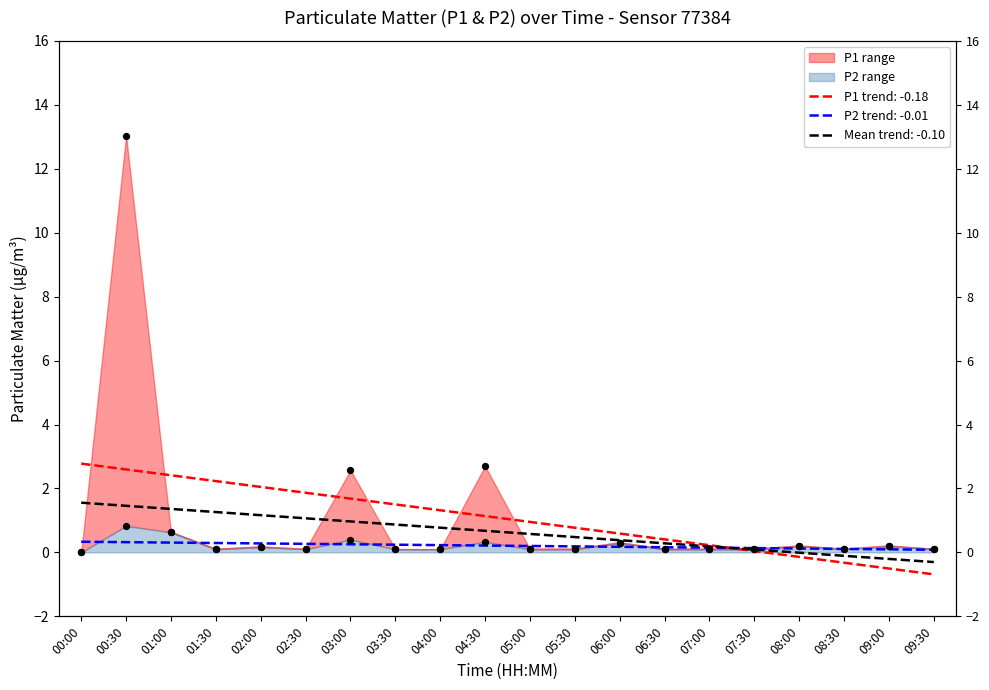

At how many categories does at least one series exceed 5?

1